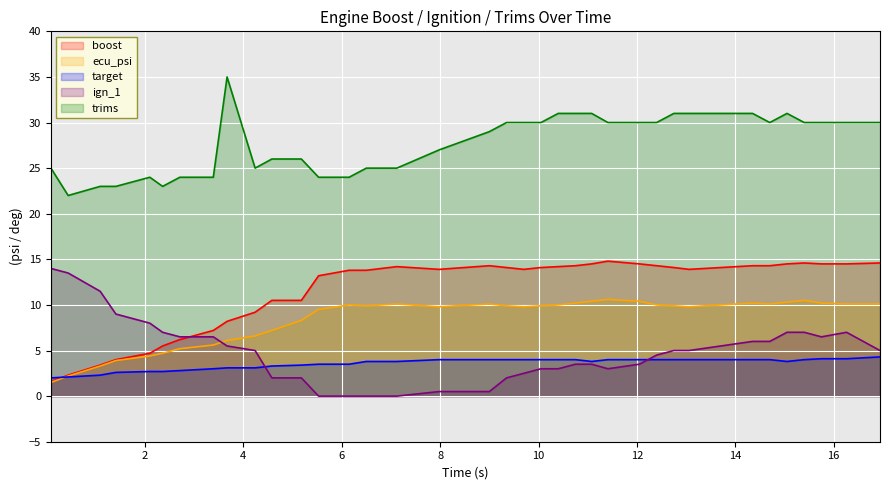

Rank the categories by ecu_psi value from highest to lowest.

11.41, 15.4, 11.08, 12.05, 15.05, 10.75, 14.35, 15.75, 7.12, 9.0, 14.7, 16.26, 16.94, 6.15, 10.4, 12.4, 6.5, 9.35, 10.05, 12.75, 7.98, 9.7, 13.06, 5.53, 5.18, 4.58, 4.24, 3.67, 3.39, 2.71, 2.36, 2.1, 1.41, 1.09, 0.44, 0.09